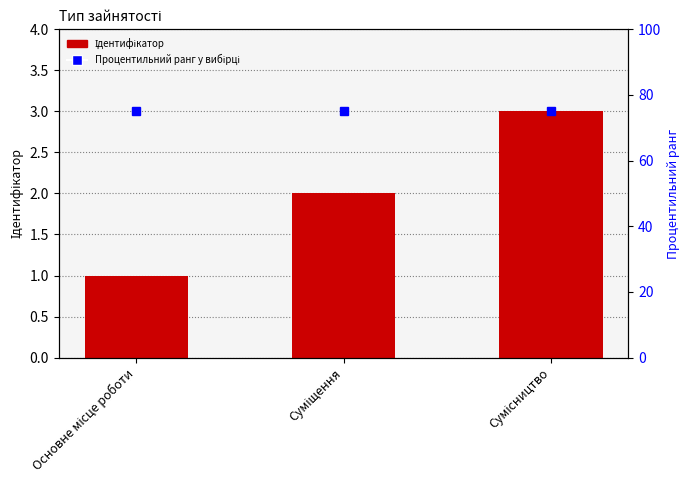

Is the value of Процентильний ранг at Основне місце роботи greater than the value of Ідентифікатор at Суміщення?

Yes